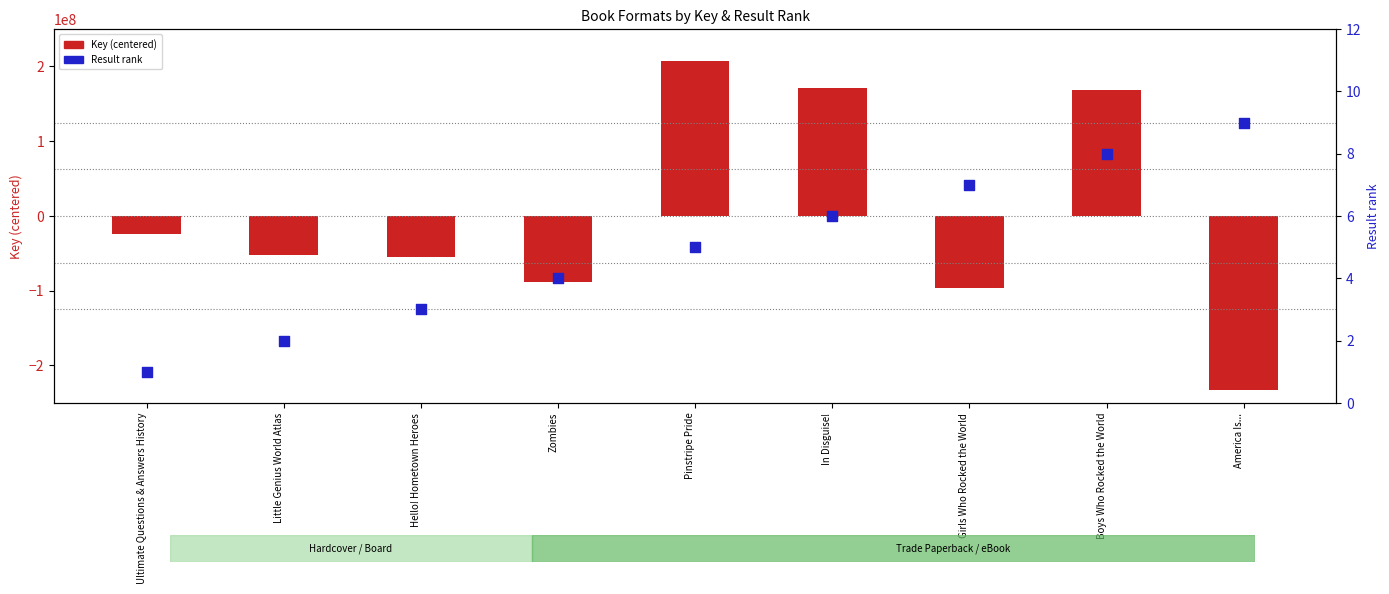

Which series reaches the maximum Y coordinate?

Key (centered)